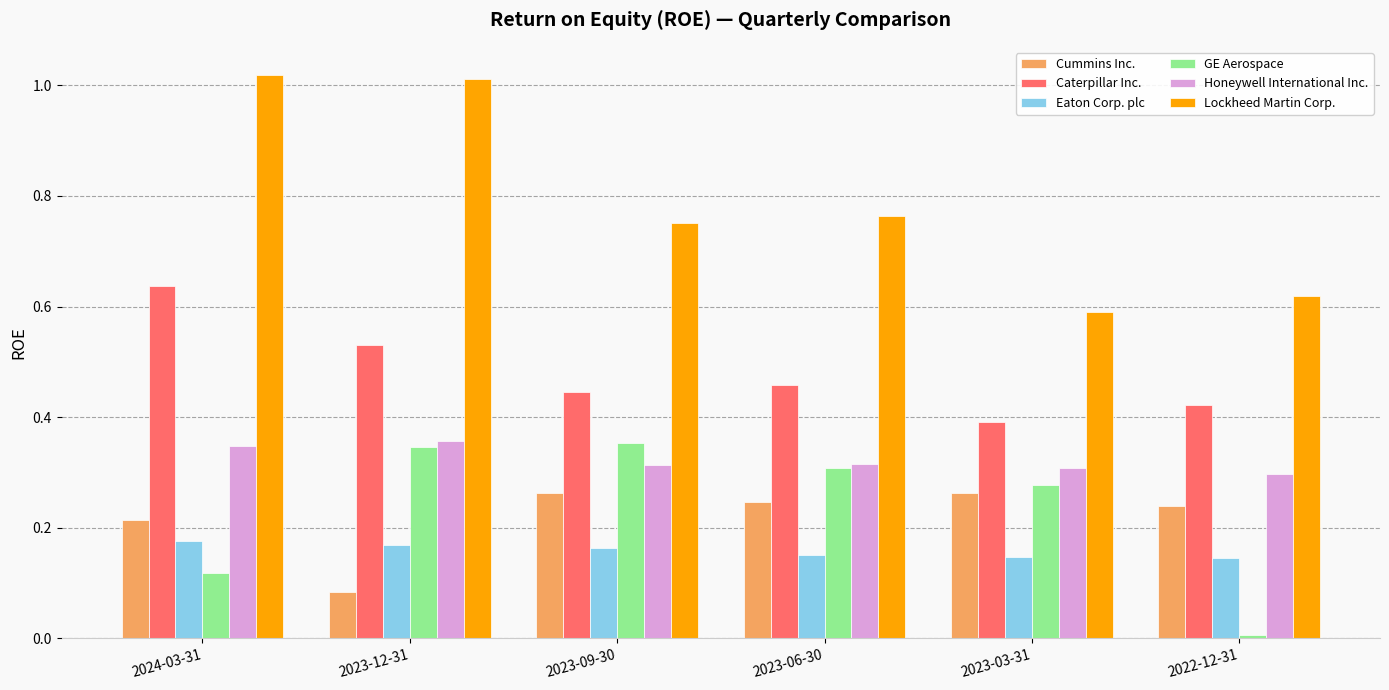

At how many categories does at least one series exceed 0?

6